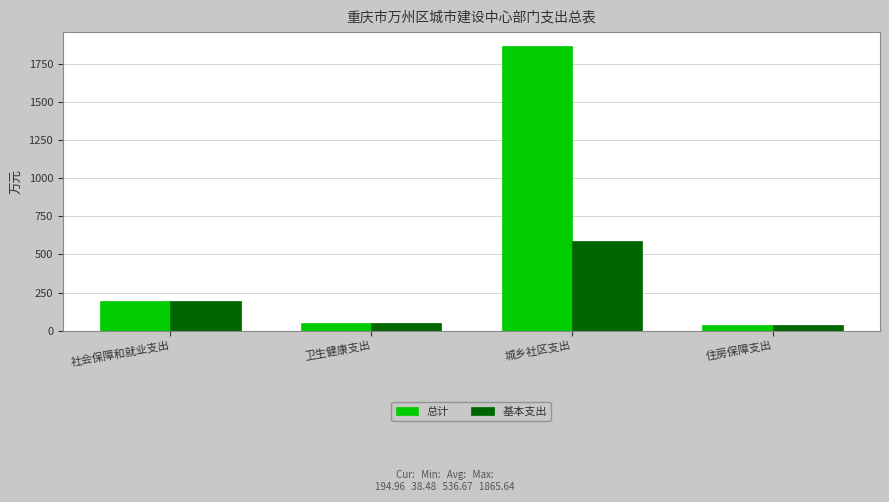

Is the value of 基本支出 at 卫生健康支出 greater than the value of 总计 at 社会保障和就业支出?

No